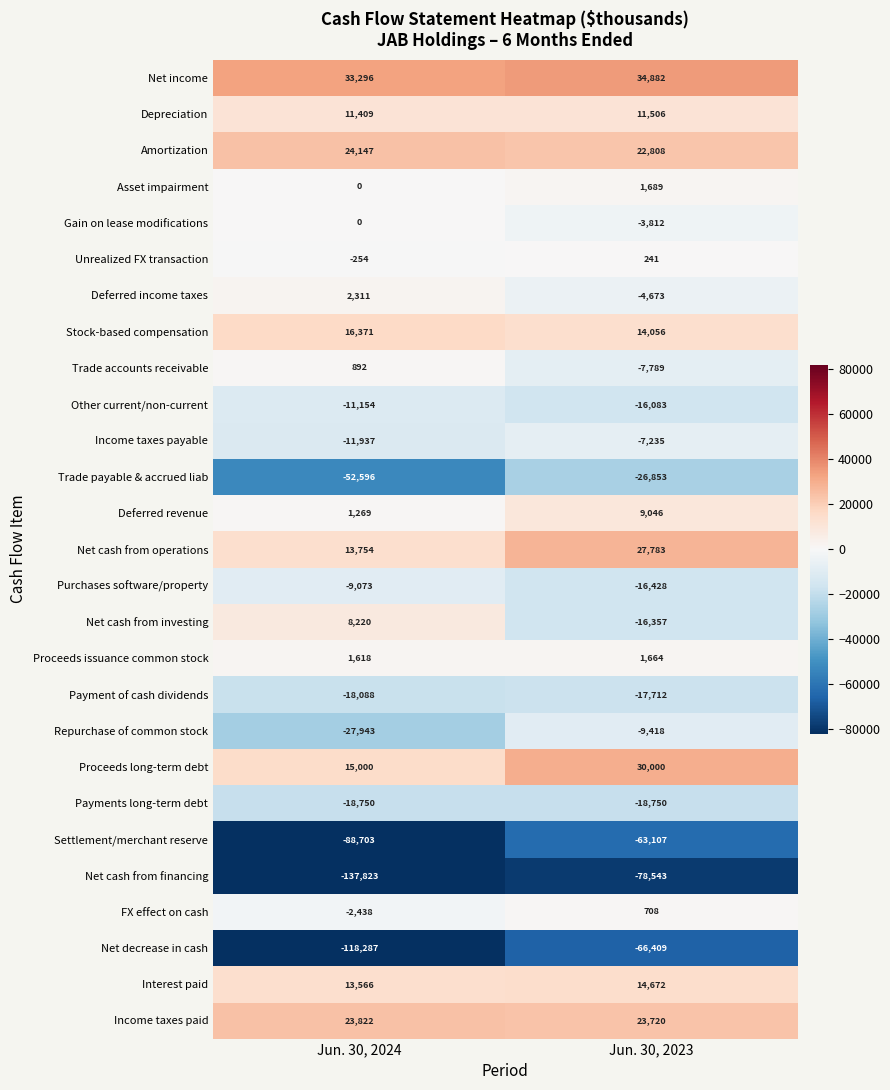

Is the value of Amortization at Jun. 30, 2023 greater than the value of Depreciation at Jun. 30, 2023?

Yes